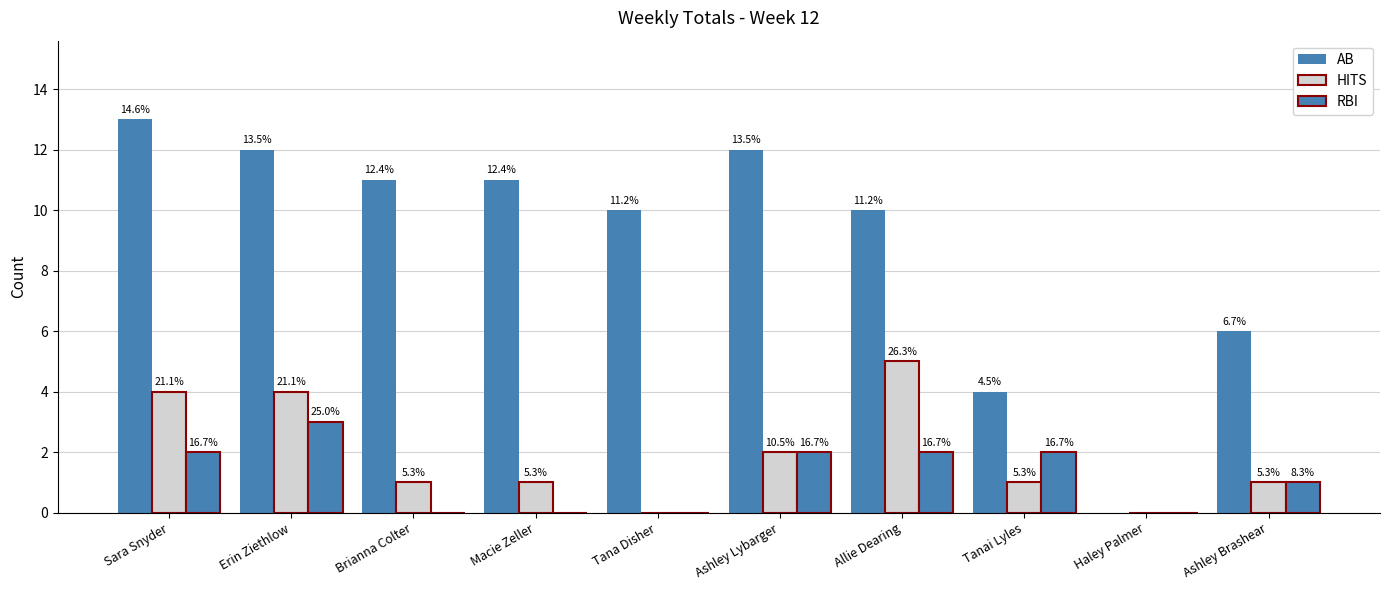

Where does the RBI series first go above 2?

Erin Ziethlow